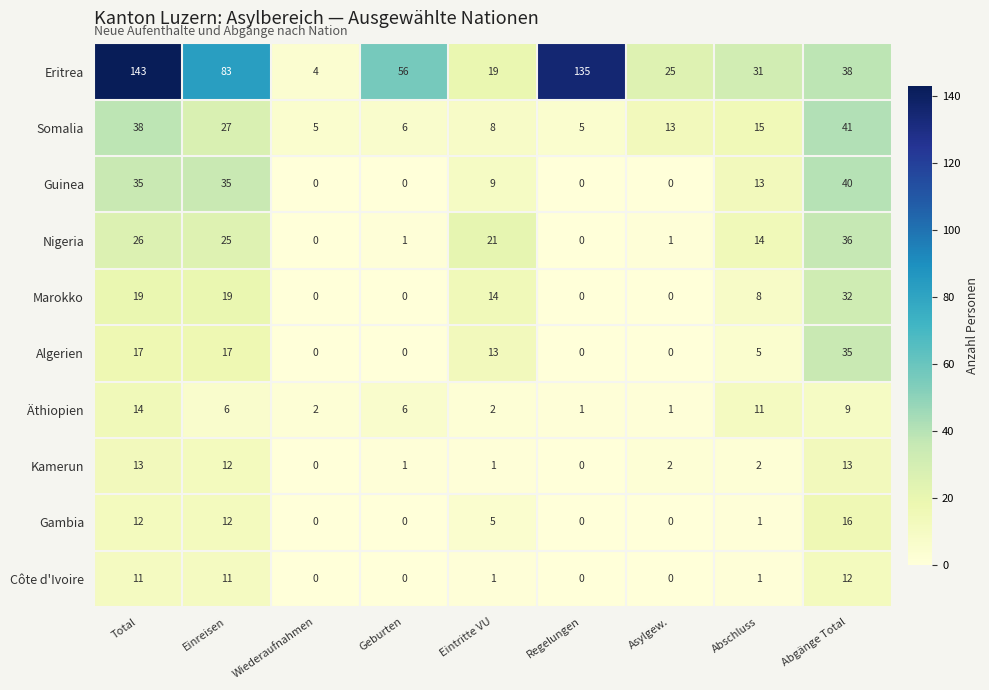

True or false: Äthiopien has a value of 4 at Total.

False